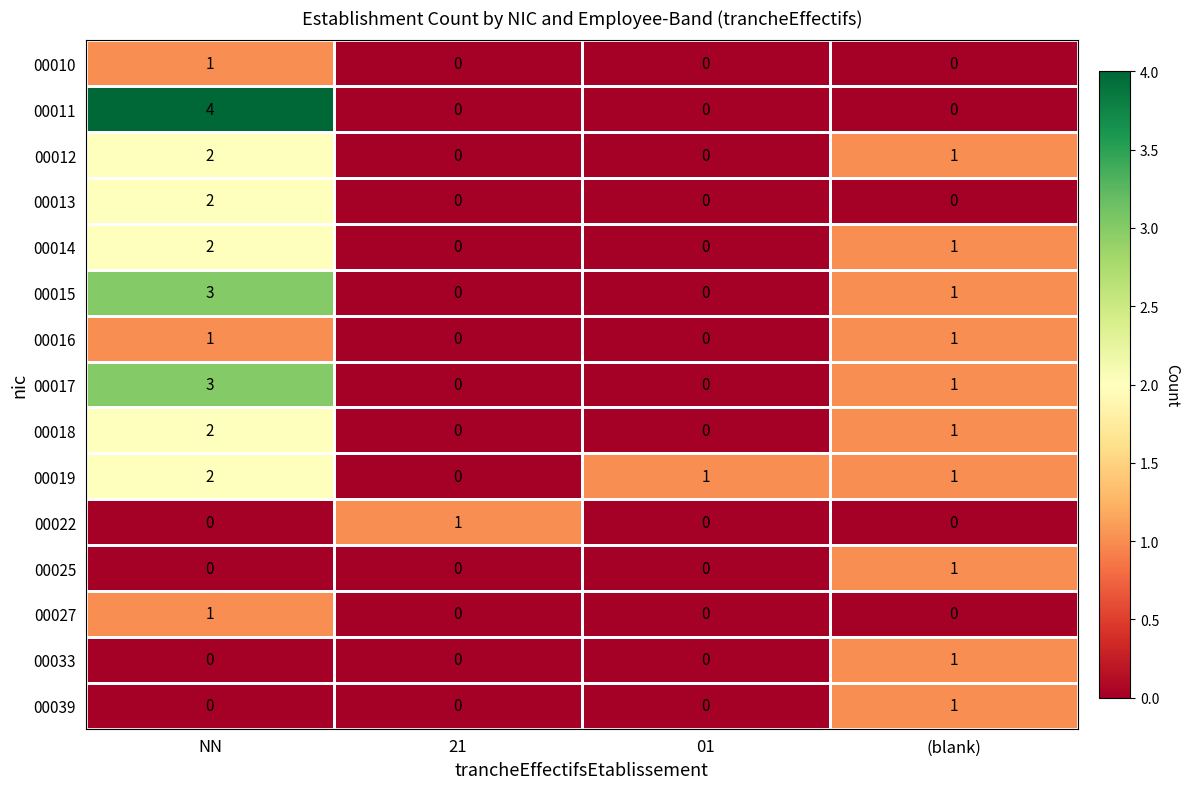

What is the greatest value displayed?

4